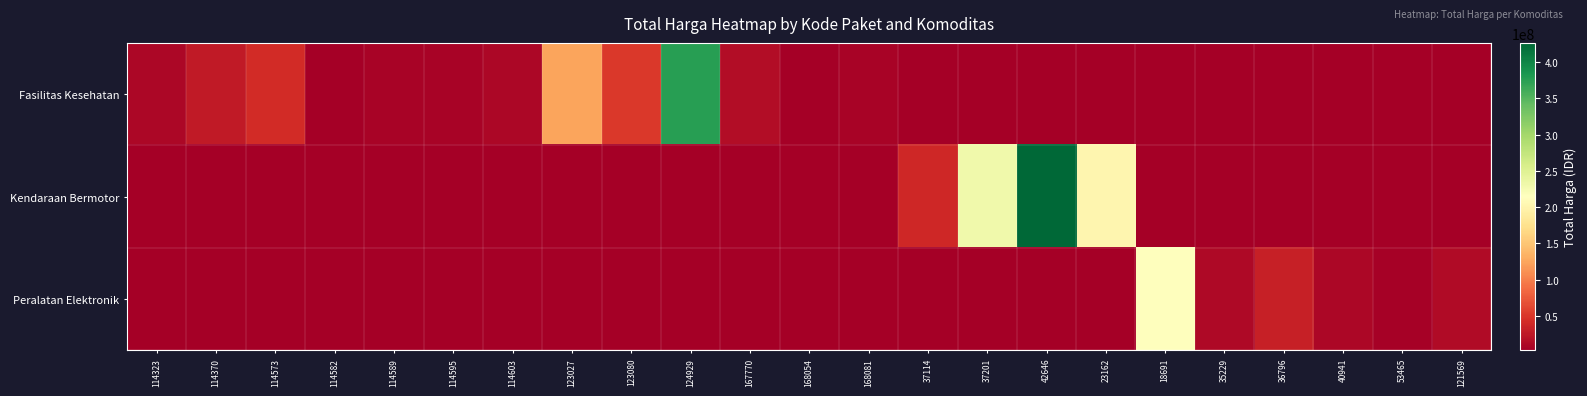

Which category has the lowest value across all series?

37114